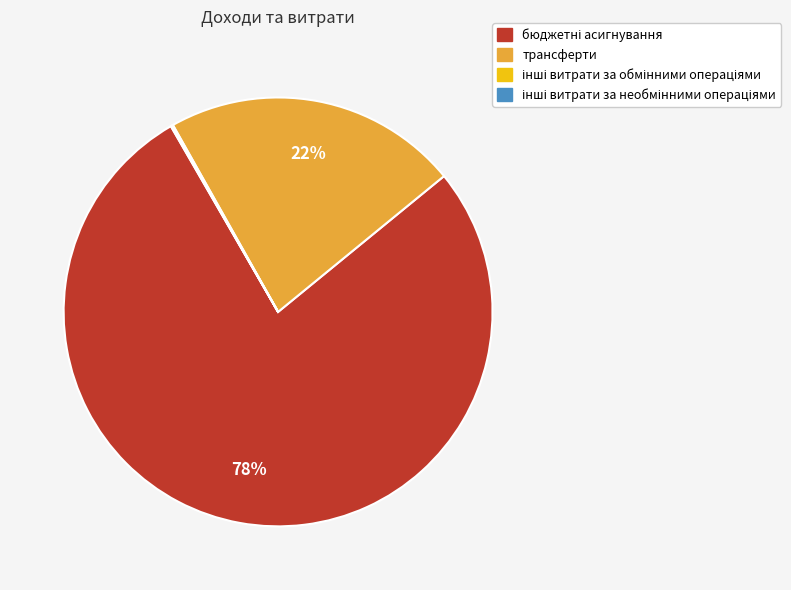

Does any single category account for the majority?

Yes